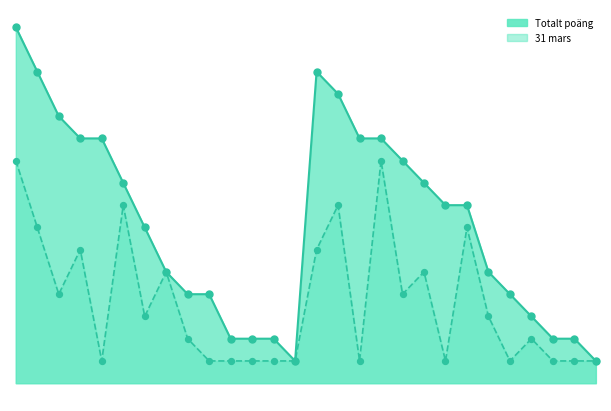

What is the total value across all series at 0?

26